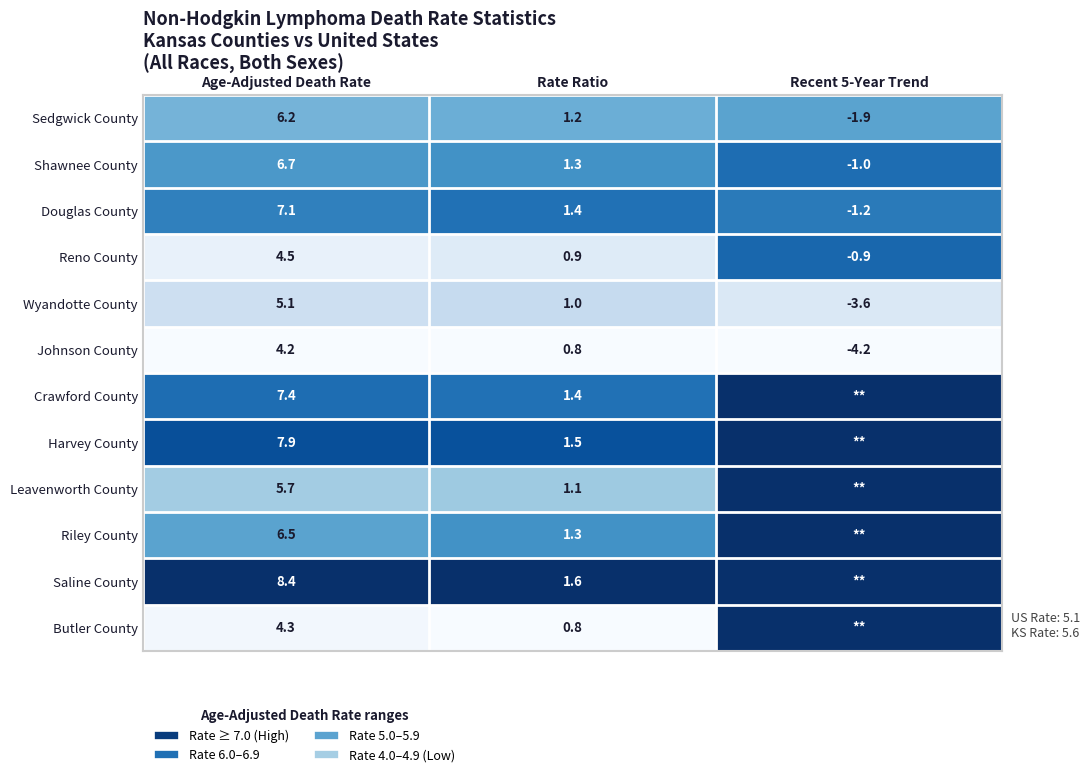

True or false: Douglas County has a value of 1.2 at Age-Adjusted Death Rate.

False